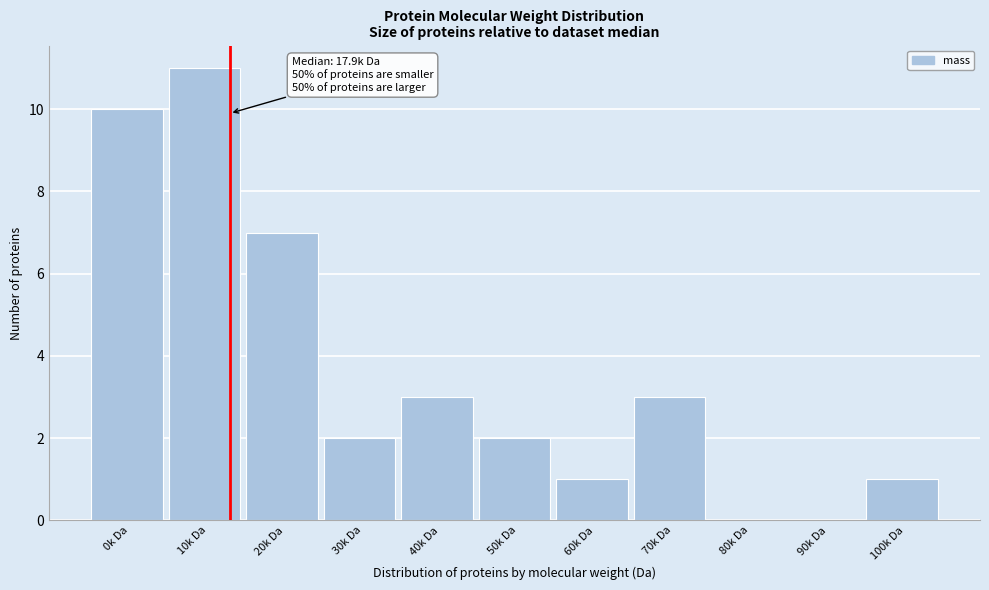

Reading left to right, what are all the values shown in this chart?

0k Da=10	10k Da=11	20k Da=7	30k Da=2	40k Da=3	50k Da=2	60k Da=1	70k Da=3	80k Da=0	90k Da=0	100k Da=1